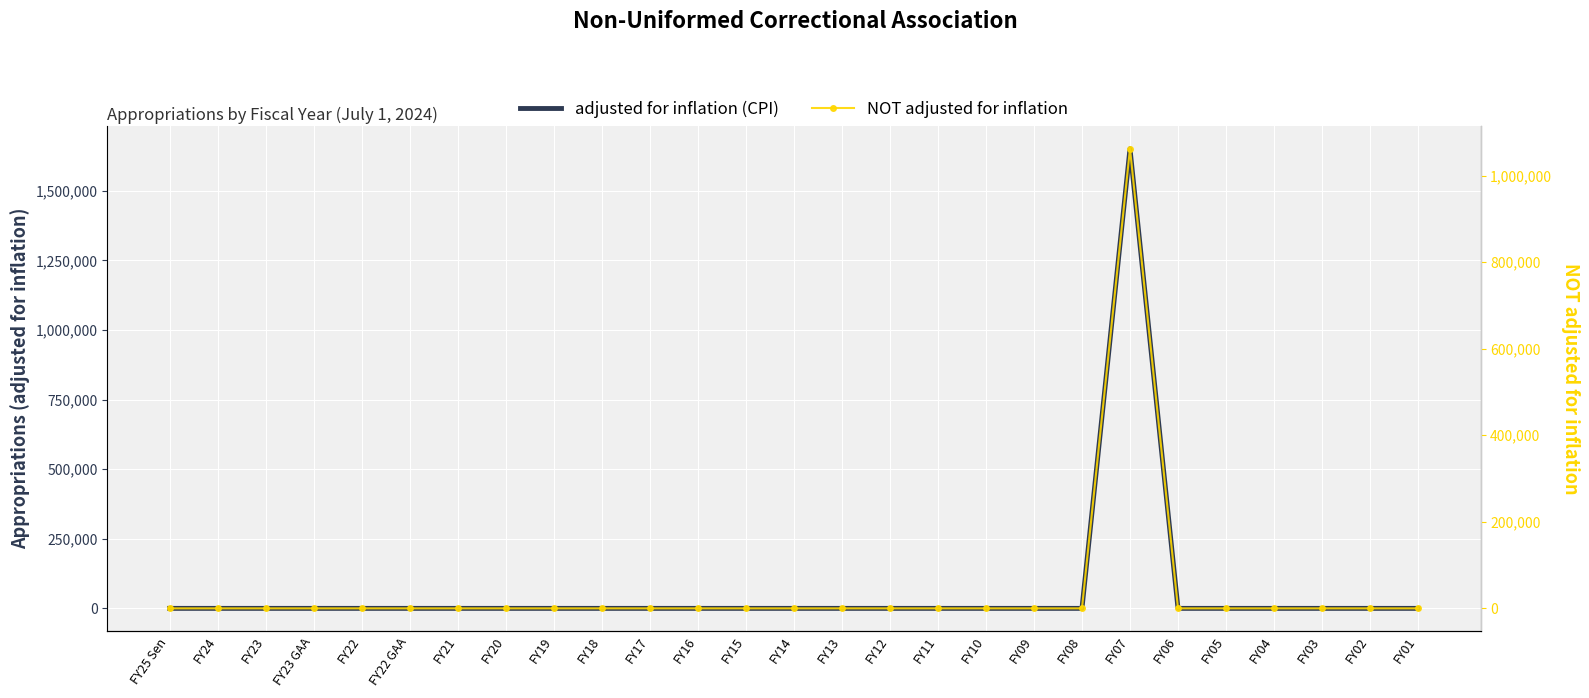

What is the sum of all NOT adjusted for inflation values?

1061782